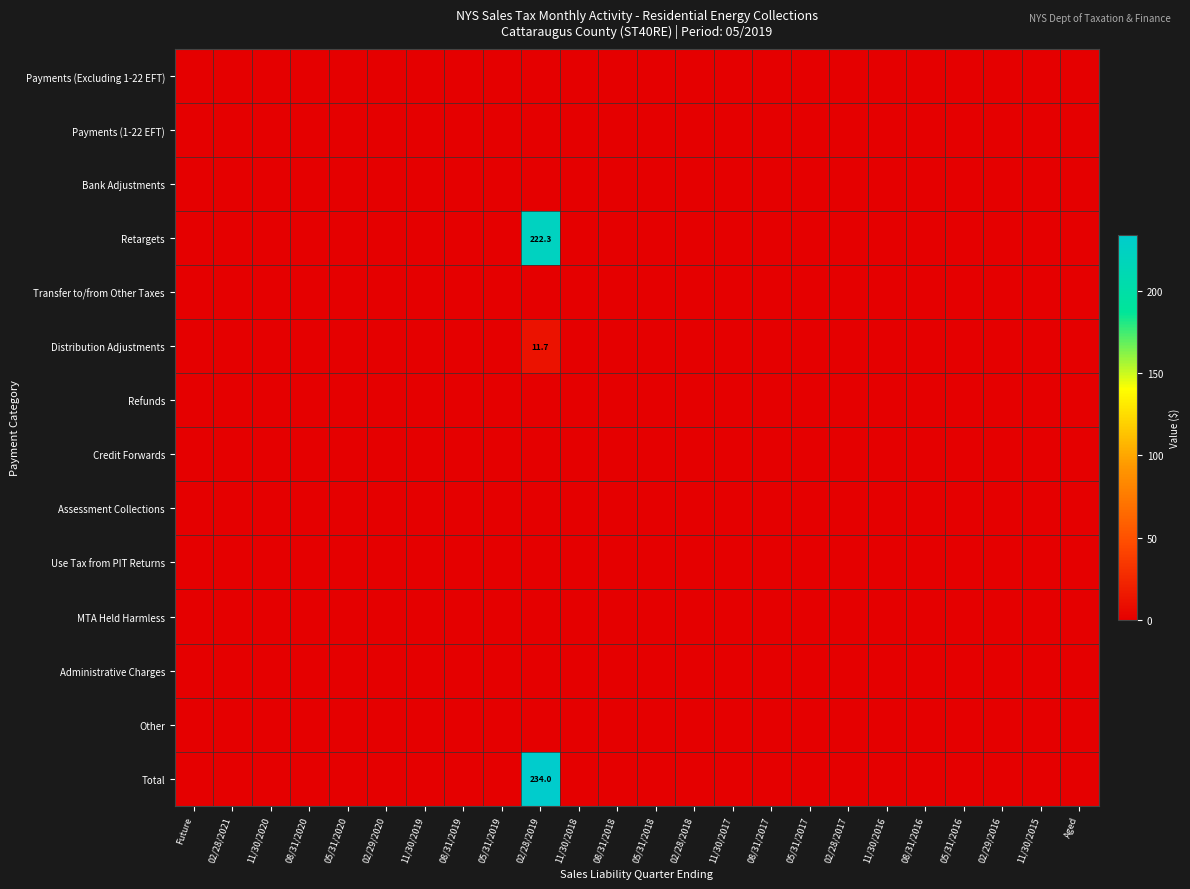

Which category has the lowest value in the Payments (1-22 EFT) series?

Future